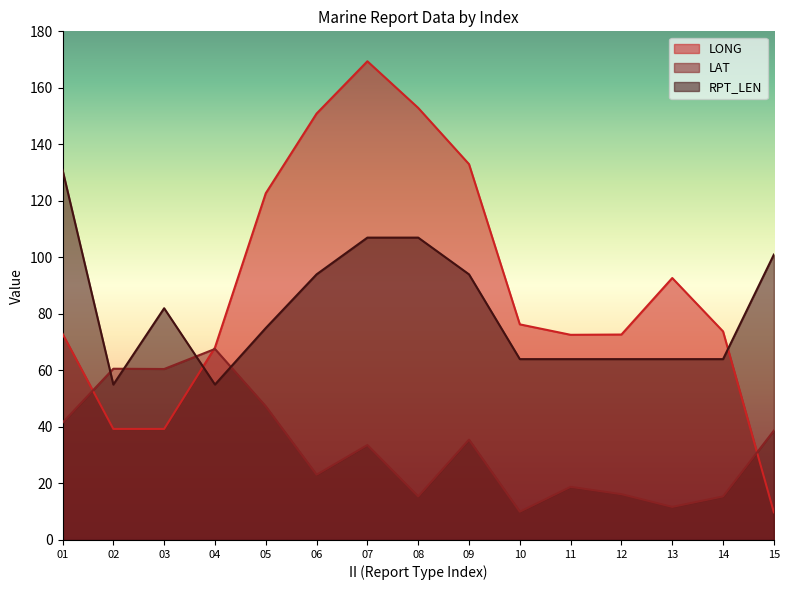

How many lines are shown in the chart?

3